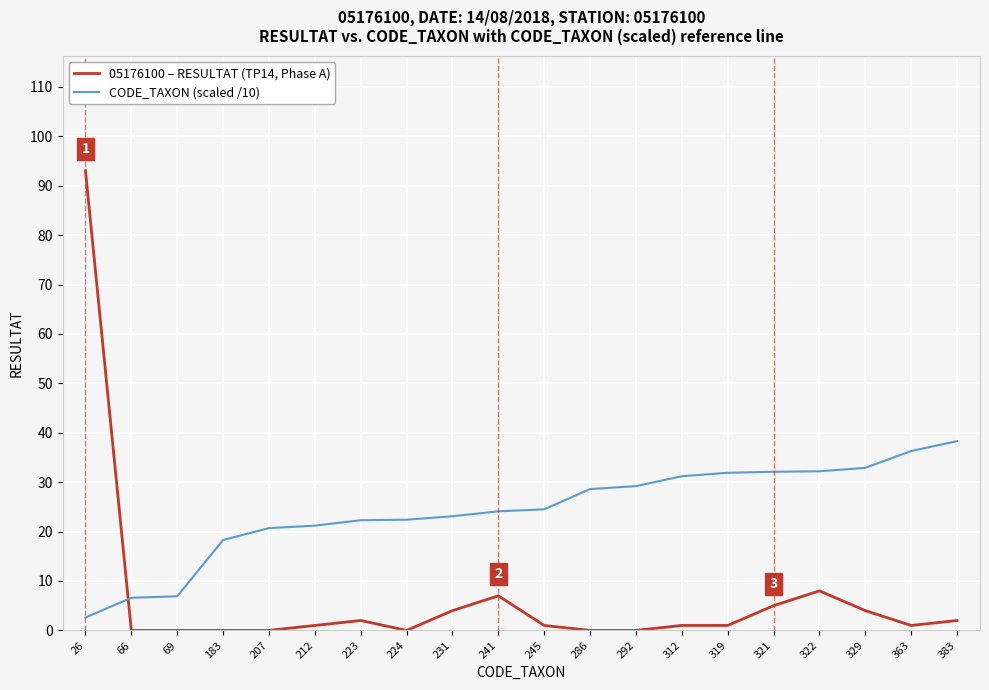

Rank the series by their maximum value, from highest to lowest.

05176100 – RESULTAT (TP14, Phase A), CODE_TAXON (scaled /10)